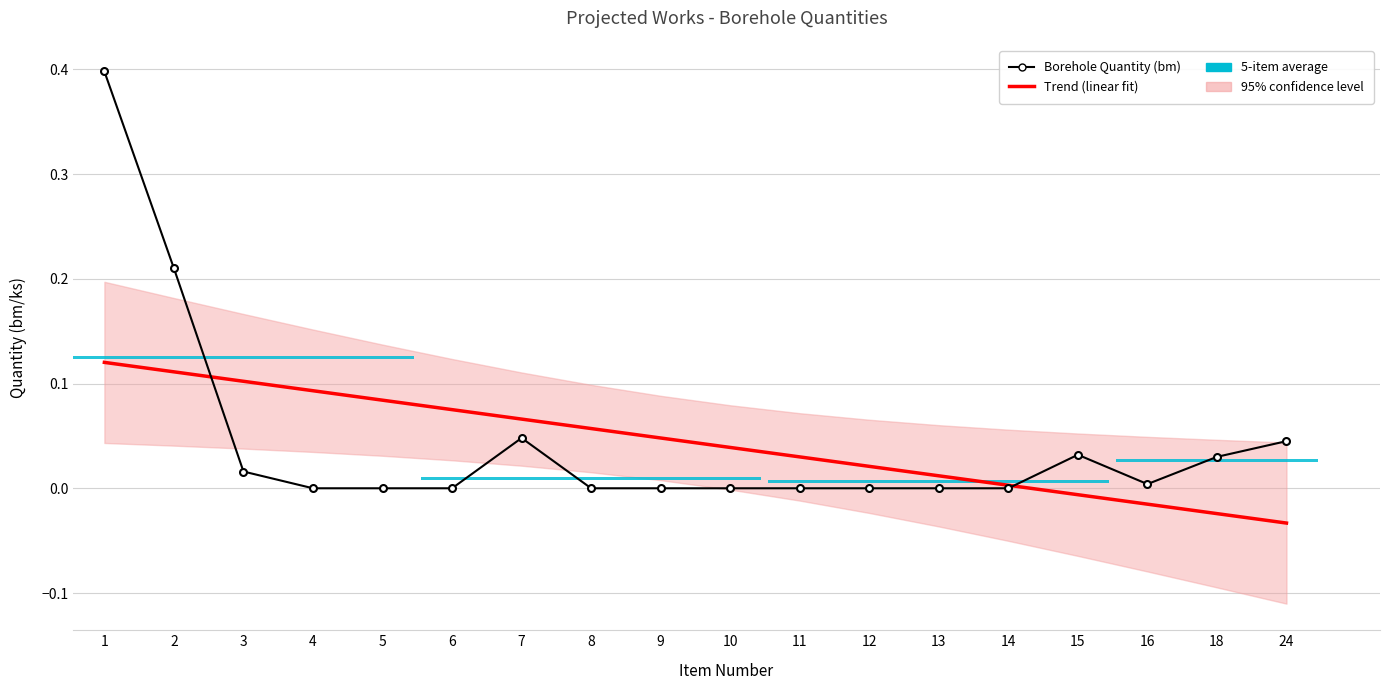

The Trend (linear fit) series shows -0.0 at 16. True or false?

True